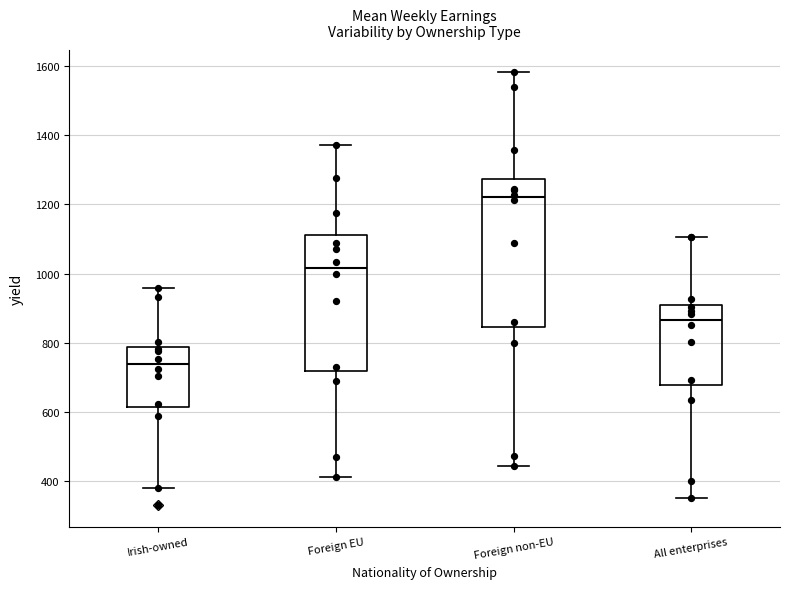

Comparing the boxes themselves (not the whiskers), which one is the tallest?

Foreign non-EU